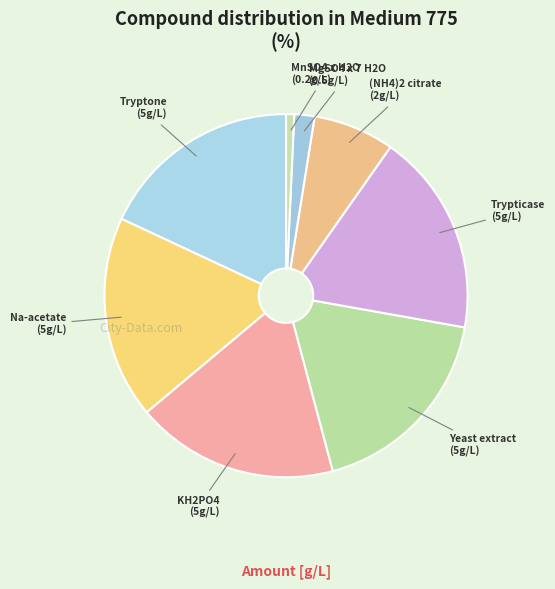

How many segments does this pie chart have?

8